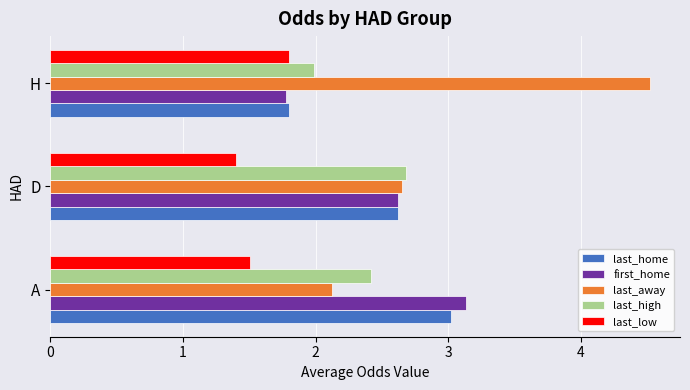

What are all the series names shown in the legend?

last_home, first_home, last_away, last_high, last_low